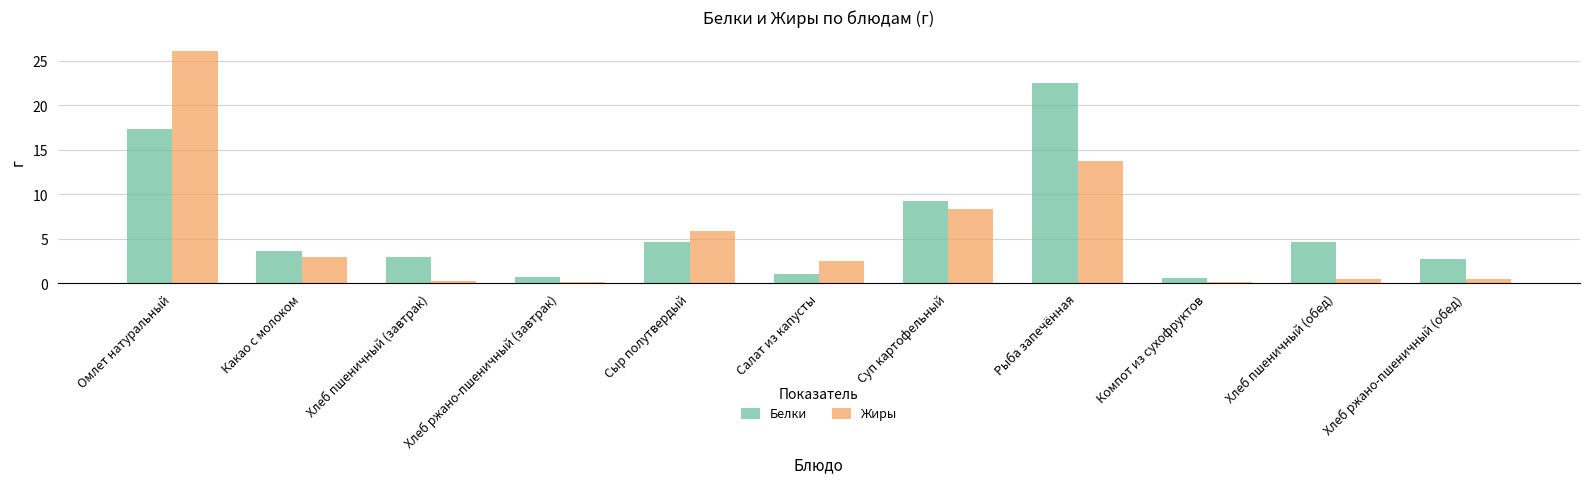

What is the value of the Жиры bar at the 10th from the left?

0.5